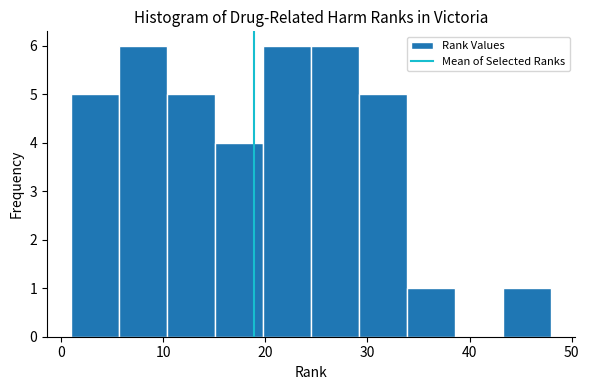

Reading left to right, transcribe this chart: for each bar, give the range it covers on the x-axis and its height. Neither the bar edges nor the heights are printed on the chart, so give them approximately, as read against the axes.

1.0 to 5.7: 5
5.7 to 10.4: 6
10.4 to 15.1: 5
15.1 to 19.8: 4
19.8 to 24.5: 6
24.5 to 29.2: 6
29.2 to 33.9: 5
33.9 to 38.6: 1
38.6 to 43.3: 0
43.3 to 48.0: 1